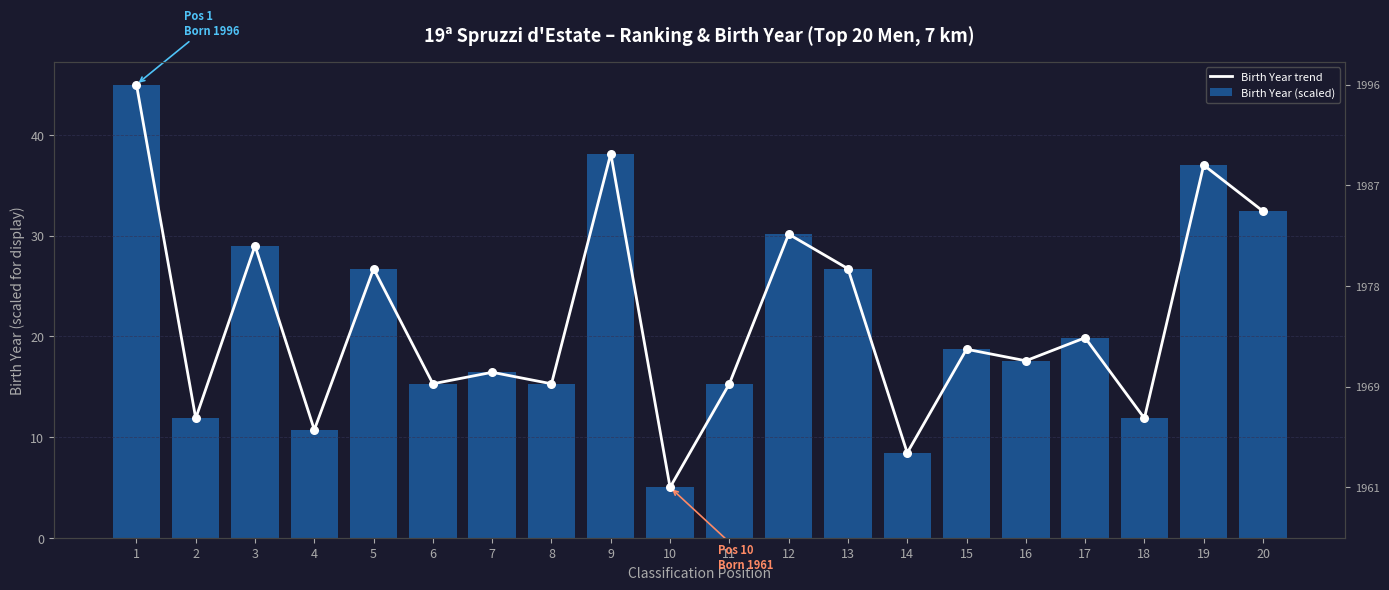

Which series contains the lowest Y value?

Birth Year trend